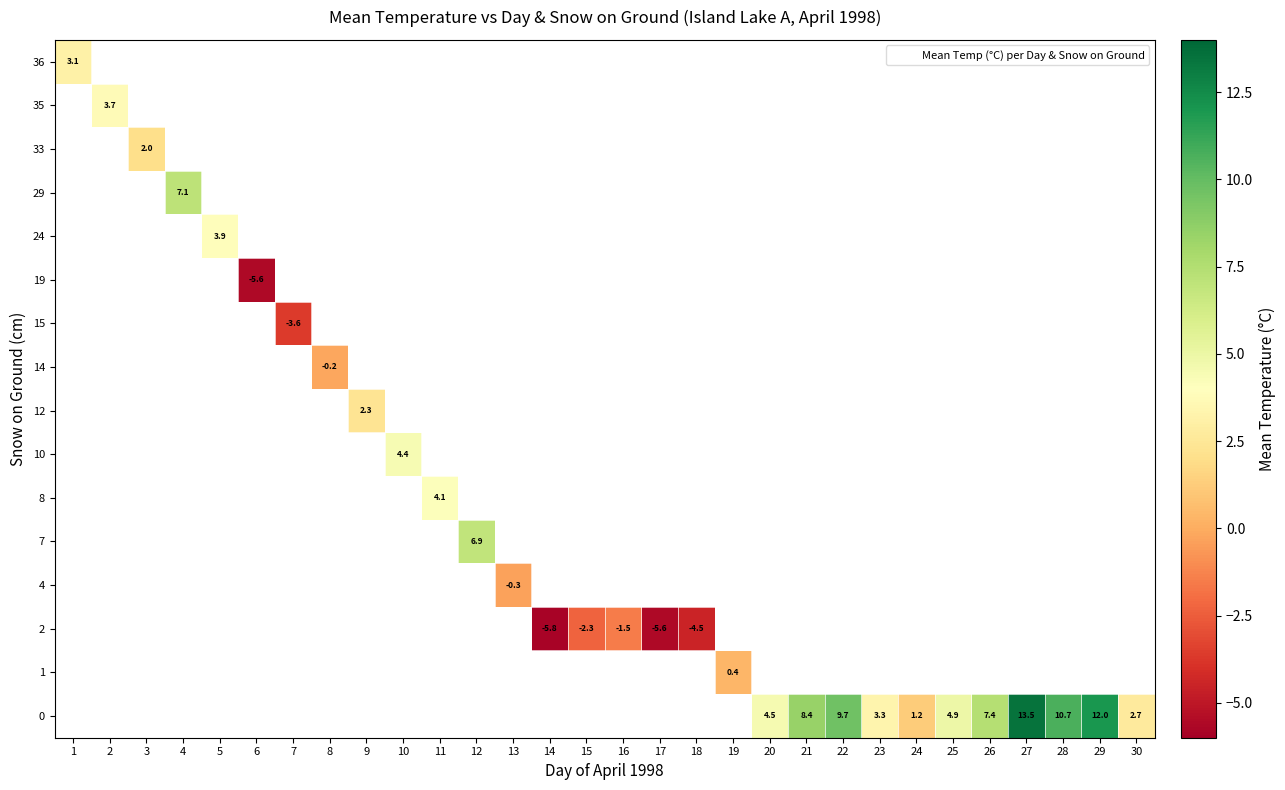

At how many categories does at least one series exceed 4?

12